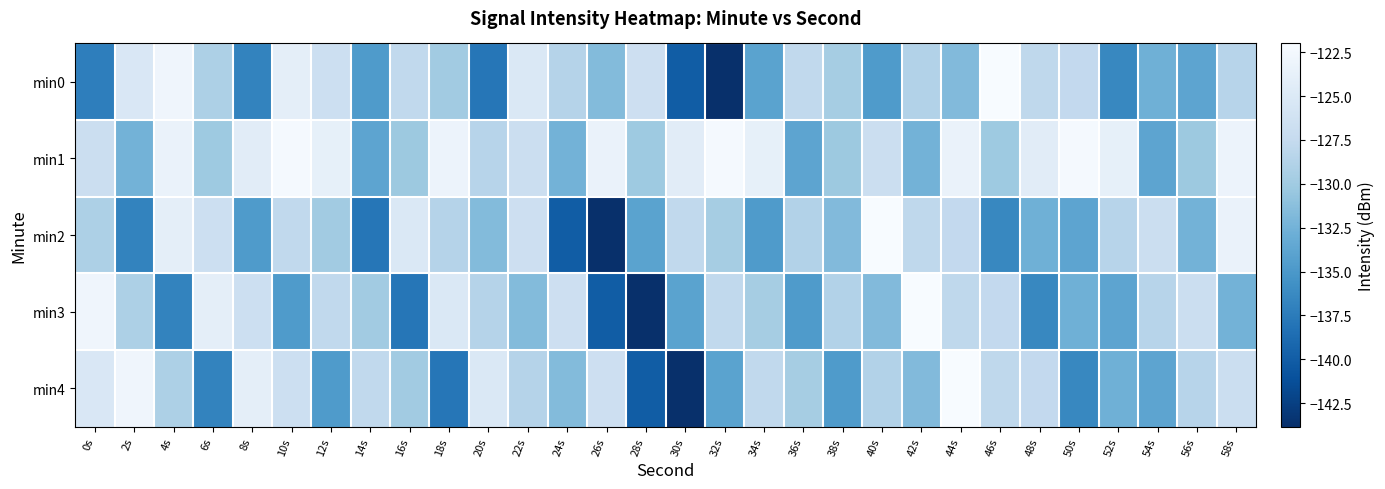

How many categories are shown in the chart?

30